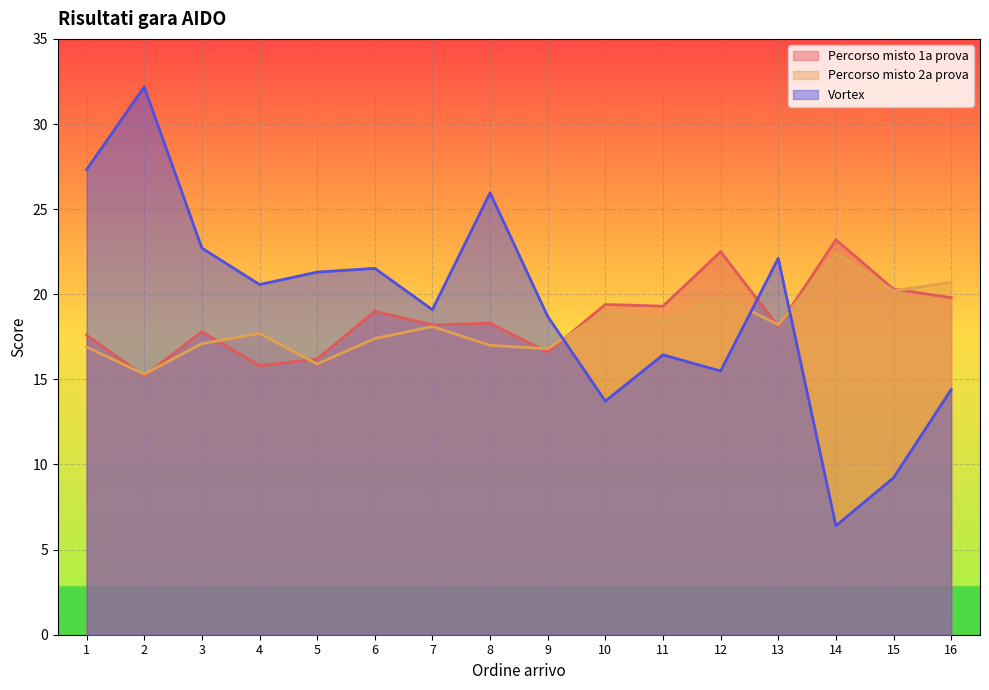

Is the value of Percorso misto 1a prova at 15 greater than the value of Vortex at 12?

Yes